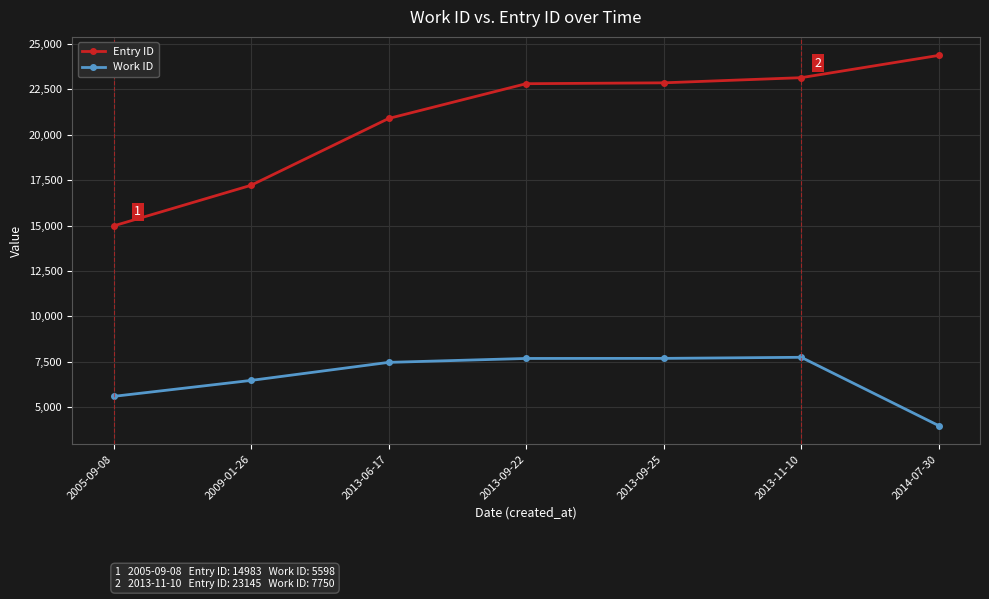

The value of Entry ID at 2013-06-17 is 20898. True or false?

True